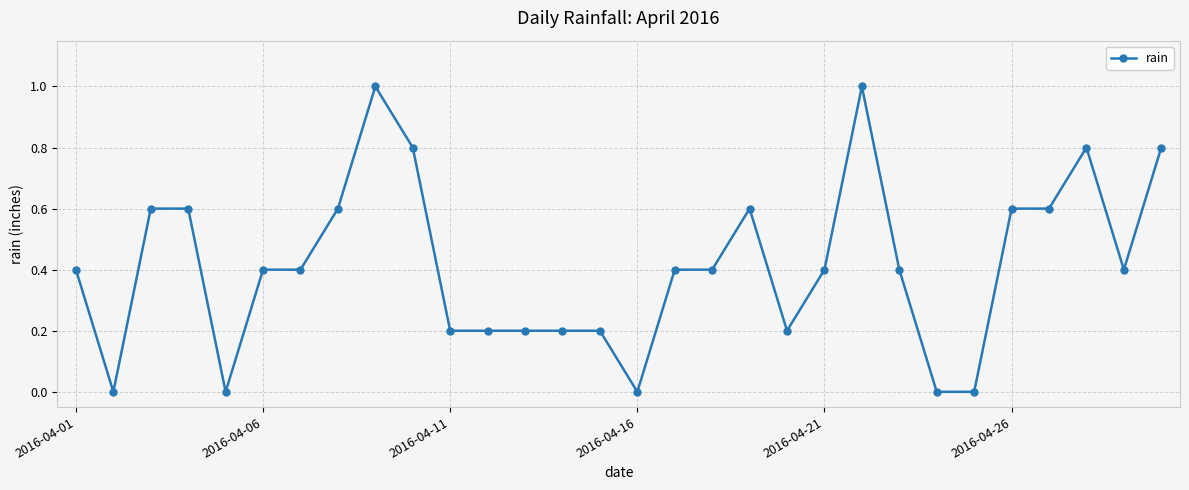

What is the value of the 21st point from the left?

0.4